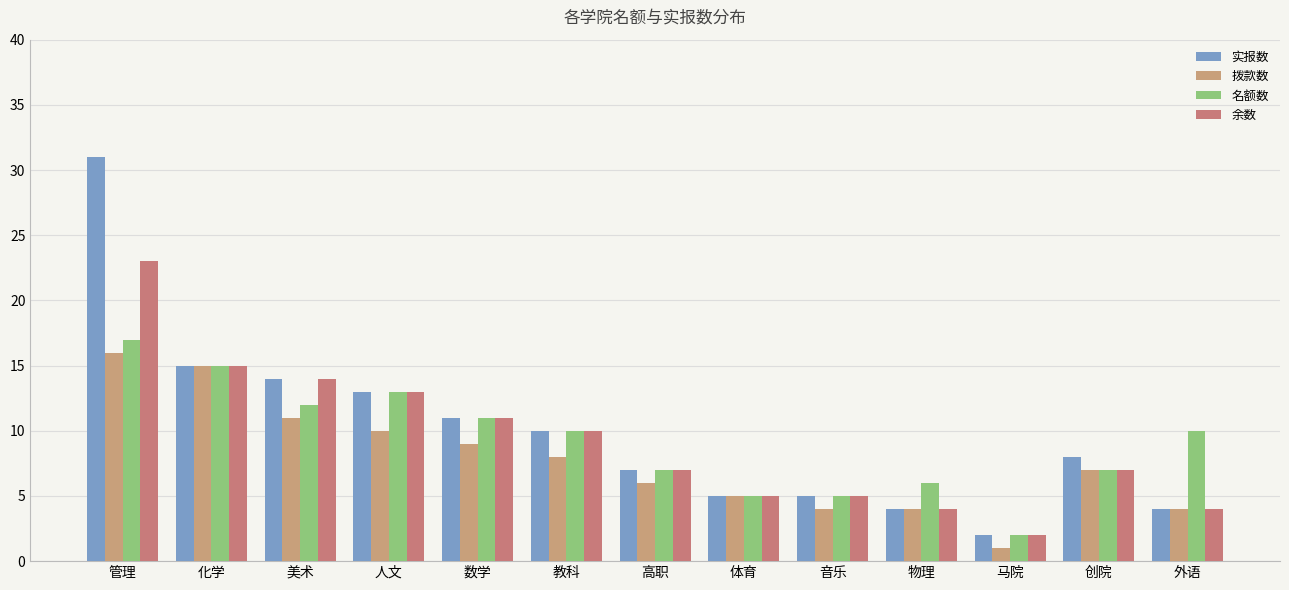

At which label does 实报数 reach its minimum?

马院